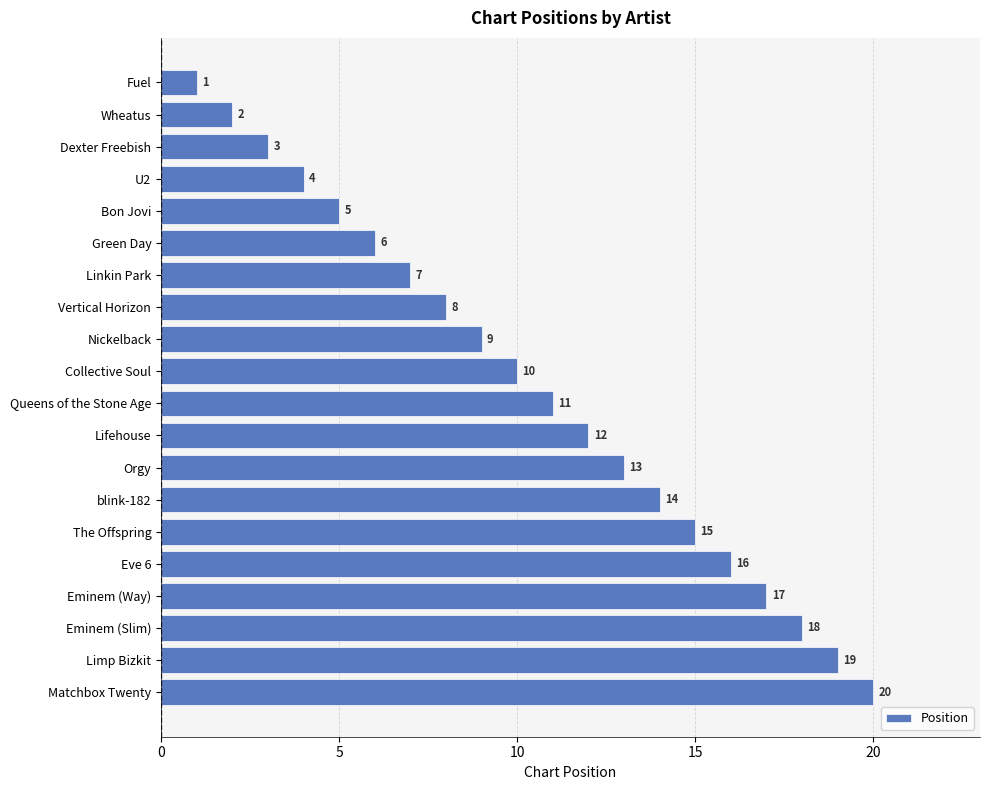

What is the change in value from Dexter Freebish to Green Day?

+3